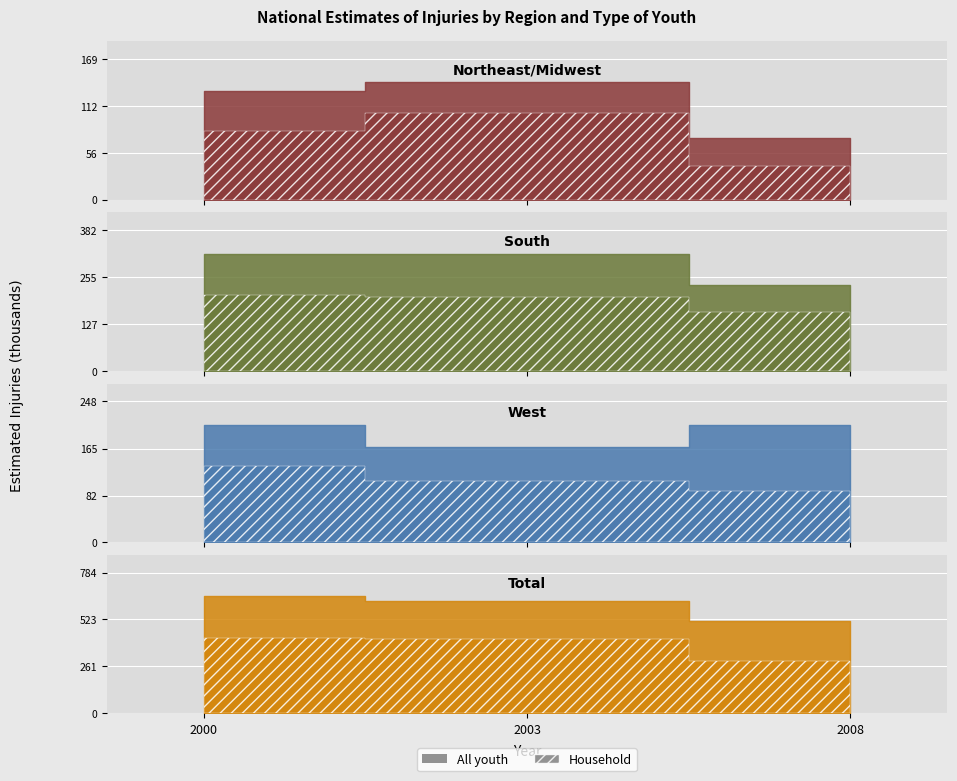

What is the sum of the All youth values at Northeast/Midwest and Total?

784